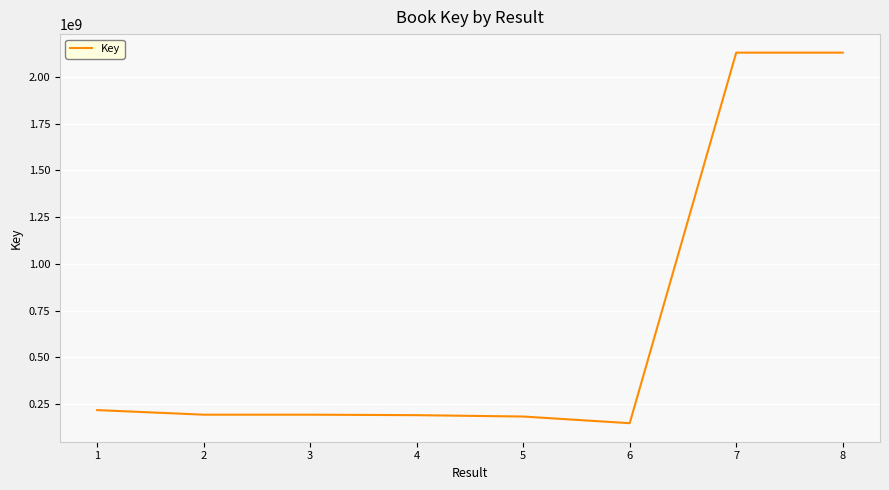

True or false: the data shows 2130385069 at 7.

True